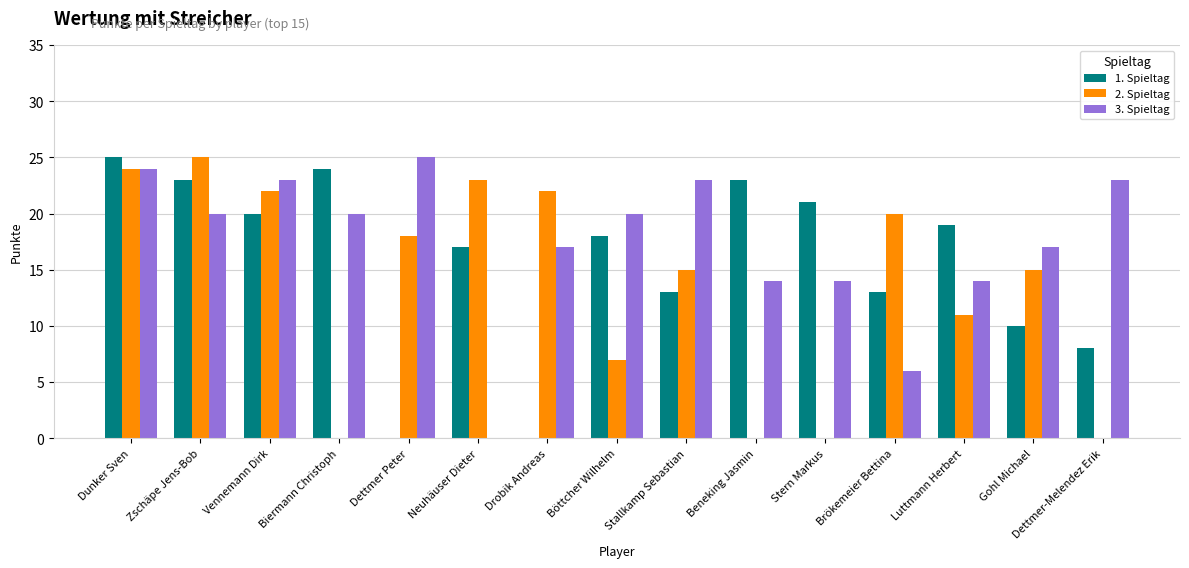

Which series has the largest total across all categories?

3. Spieltag